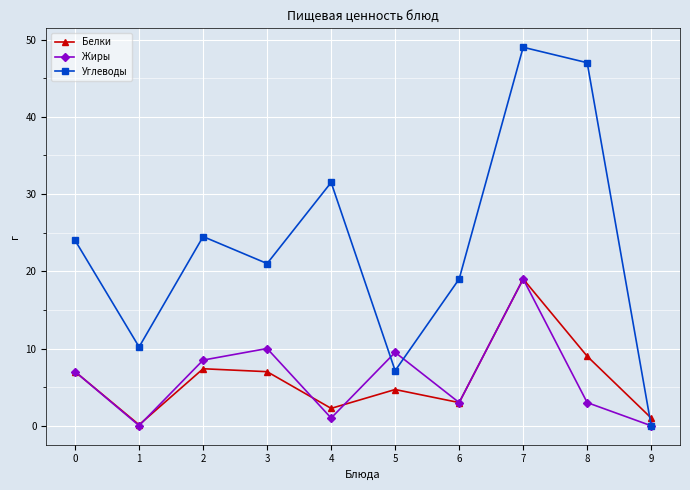

How many distinct data groups are displayed?

3